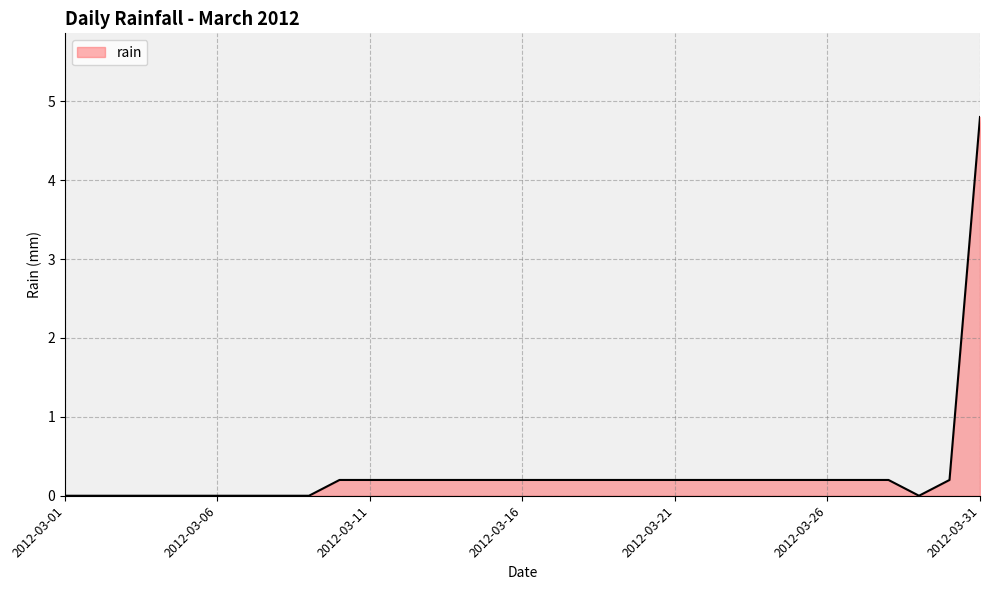

Reading left to right, extract all data points from this chart.

0.0	0.0	0.0	0.0	0.0	0.0	0.0	0.0	0.0	0.2	0.2	0.2	0.2	0.2	0.2	0.2	0.2	0.2	0.2	0.2	0.2	0.2	0.2	0.2	0.2	0.2	0.2	0.2	0.0	0.2	4.8